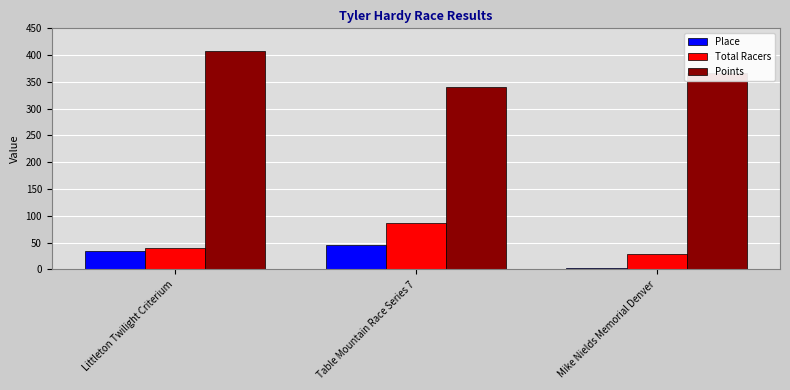

What is the value of the Points bar at the 3rd from the left?

367.0